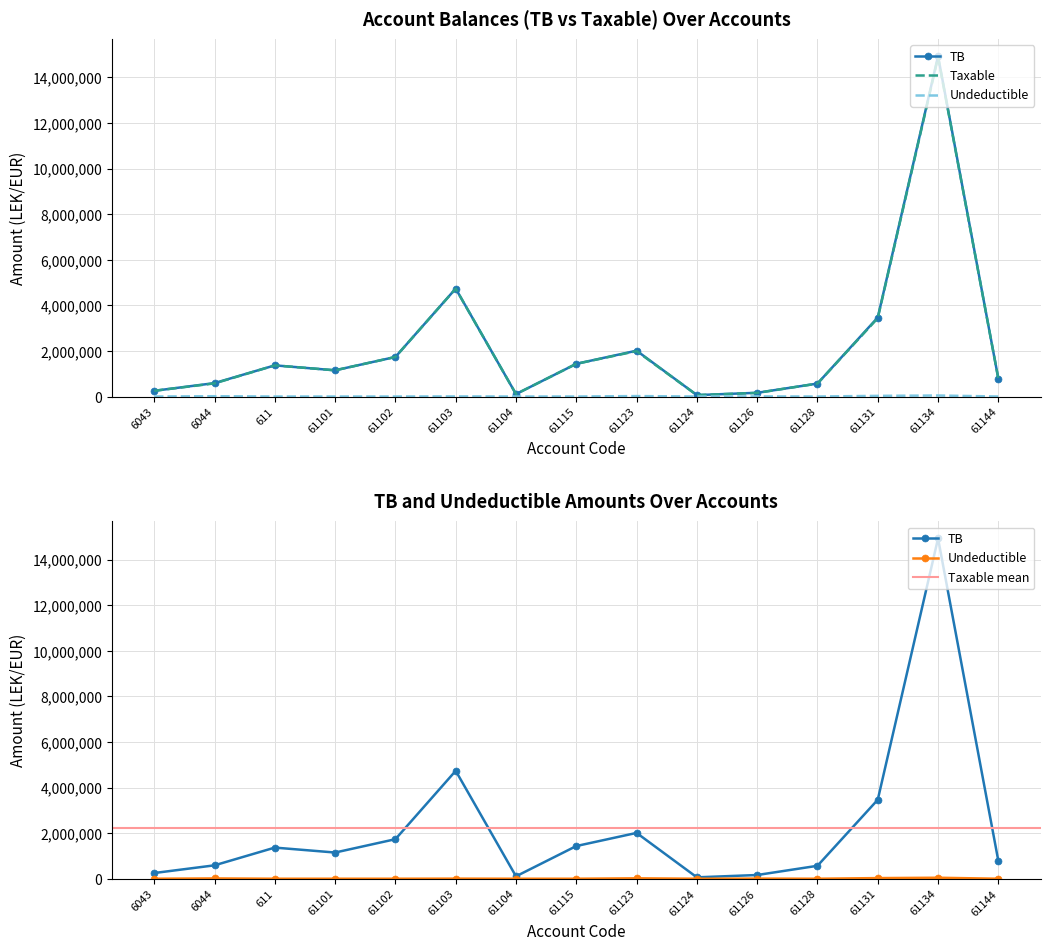

True or false: TB has a value of 429764.7 at 61101.

False